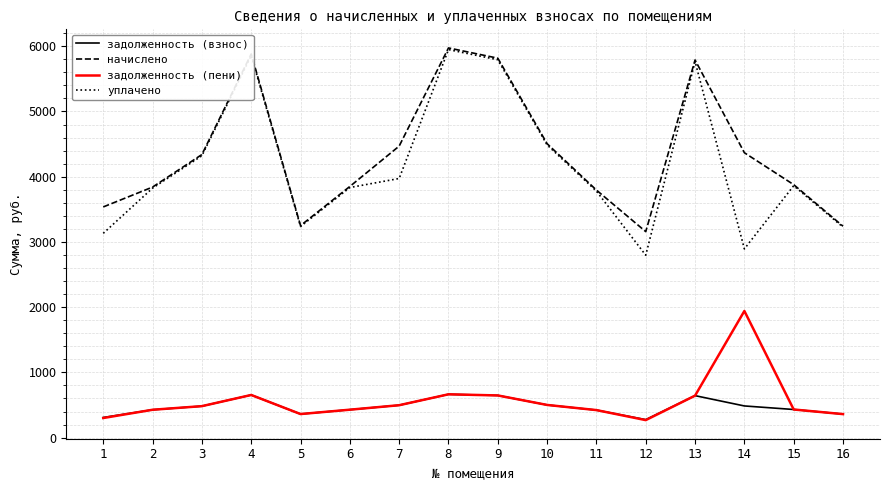

Does the chart display data point markers on the line(s)?

No